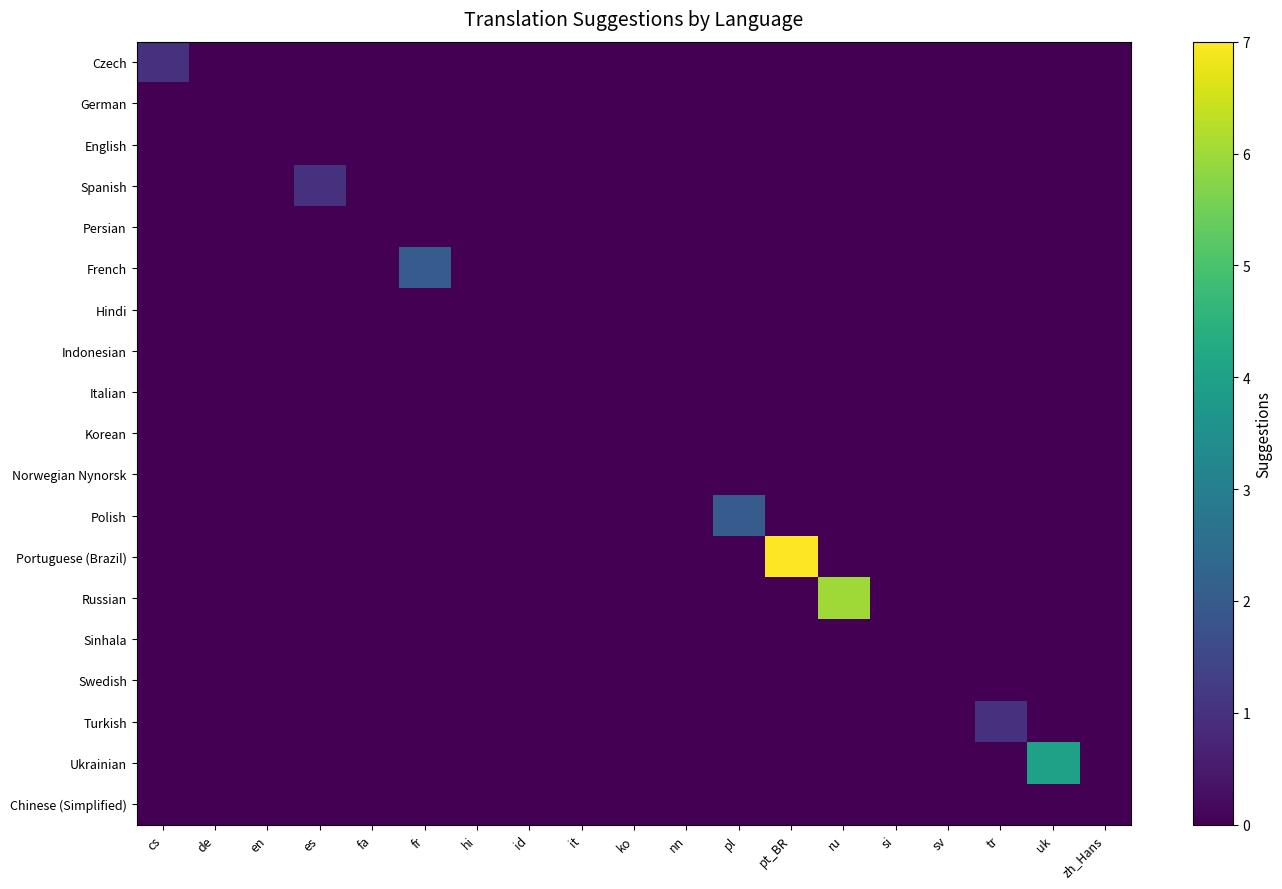

Reading left to right, extract all data points from this chart.

Czech: cs=1	de=0	en=0	es=0	fa=0	fr=0	hi=0	id=0	it=0	ko=0	nn=0	pl=0	pt_BR=0	ru=0	si=0	sv=0	tr=0	uk=0	zh_Hans=0
German: cs=0	de=0	en=0	es=0	fa=0	fr=0	hi=0	id=0	it=0	ko=0	nn=0	pl=0	pt_BR=0	ru=0	si=0	sv=0	tr=0	uk=0	zh_Hans=0
English: cs=0	de=0	en=0	es=0	fa=0	fr=0	hi=0	id=0	it=0	ko=0	nn=0	pl=0	pt_BR=0	ru=0	si=0	sv=0	tr=0	uk=0	zh_Hans=0
Spanish: cs=0	de=0	en=0	es=1	fa=0	fr=0	hi=0	id=0	it=0	ko=0	nn=0	pl=0	pt_BR=0	ru=0	si=0	sv=0	tr=0	uk=0	zh_Hans=0
Persian: cs=0	de=0	en=0	es=0	fa=0	fr=0	hi=0	id=0	it=0	ko=0	nn=0	pl=0	pt_BR=0	ru=0	si=0	sv=0	tr=0	uk=0	zh_Hans=0
French: cs=0	de=0	en=0	es=0	fa=0	fr=2	hi=0	id=0	it=0	ko=0	nn=0	pl=0	pt_BR=0	ru=0	si=0	sv=0	tr=0	uk=0	zh_Hans=0
Hindi: cs=0	de=0	en=0	es=0	fa=0	fr=0	hi=0	id=0	it=0	ko=0	nn=0	pl=0	pt_BR=0	ru=0	si=0	sv=0	tr=0	uk=0	zh_Hans=0
Indonesian: cs=0	de=0	en=0	es=0	fa=0	fr=0	hi=0	id=0	it=0	ko=0	nn=0	pl=0	pt_BR=0	ru=0	si=0	sv=0	tr=0	uk=0	zh_Hans=0
Italian: cs=0	de=0	en=0	es=0	fa=0	fr=0	hi=0	id=0	it=0	ko=0	nn=0	pl=0	pt_BR=0	ru=0	si=0	sv=0	tr=0	uk=0	zh_Hans=0
Korean: cs=0	de=0	en=0	es=0	fa=0	fr=0	hi=0	id=0	it=0	ko=0	nn=0	pl=0	pt_BR=0	ru=0	si=0	sv=0	tr=0	uk=0	zh_Hans=0
Norwegian Nynorsk: cs=0	de=0	en=0	es=0	fa=0	fr=0	hi=0	id=0	it=0	ko=0	nn=0	pl=0	pt_BR=0	ru=0	si=0	sv=0	tr=0	uk=0	zh_Hans=0
Polish: cs=0	de=0	en=0	es=0	fa=0	fr=0	hi=0	id=0	it=0	ko=0	nn=0	pl=2	pt_BR=0	ru=0	si=0	sv=0	tr=0	uk=0	zh_Hans=0
Portuguese (Brazil): cs=0	de=0	en=0	es=0	fa=0	fr=0	hi=0	id=0	it=0	ko=0	nn=0	pl=0	pt_BR=7	ru=0	si=0	sv=0	tr=0	uk=0	zh_Hans=0
Russian: cs=0	de=0	en=0	es=0	fa=0	fr=0	hi=0	id=0	it=0	ko=0	nn=0	pl=0	pt_BR=0	ru=6	si=0	sv=0	tr=0	uk=0	zh_Hans=0
Sinhala: cs=0	de=0	en=0	es=0	fa=0	fr=0	hi=0	id=0	it=0	ko=0	nn=0	pl=0	pt_BR=0	ru=0	si=0	sv=0	tr=0	uk=0	zh_Hans=0
Swedish: cs=0	de=0	en=0	es=0	fa=0	fr=0	hi=0	id=0	it=0	ko=0	nn=0	pl=0	pt_BR=0	ru=0	si=0	sv=0	tr=0	uk=0	zh_Hans=0
Turkish: cs=0	de=0	en=0	es=0	fa=0	fr=0	hi=0	id=0	it=0	ko=0	nn=0	pl=0	pt_BR=0	ru=0	si=0	sv=0	tr=1	uk=0	zh_Hans=0
Ukrainian: cs=0	de=0	en=0	es=0	fa=0	fr=0	hi=0	id=0	it=0	ko=0	nn=0	pl=0	pt_BR=0	ru=0	si=0	sv=0	tr=0	uk=4	zh_Hans=0
Chinese (Simplified): cs=0	de=0	en=0	es=0	fa=0	fr=0	hi=0	id=0	it=0	ko=0	nn=0	pl=0	pt_BR=0	ru=0	si=0	sv=0	tr=0	uk=0	zh_Hans=0